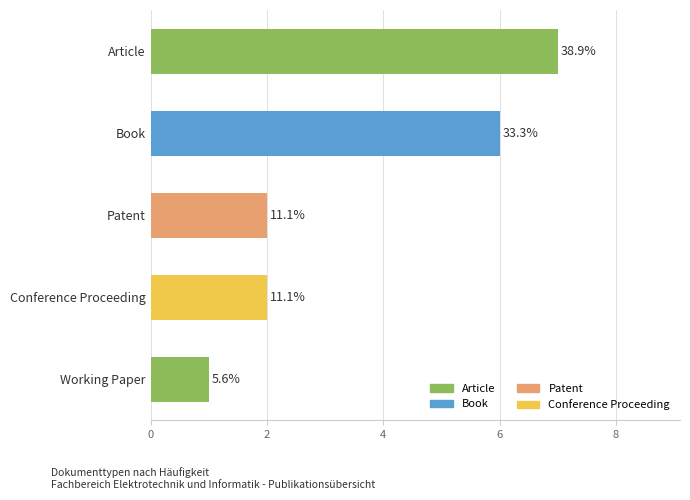

How many bars are there in total?

5